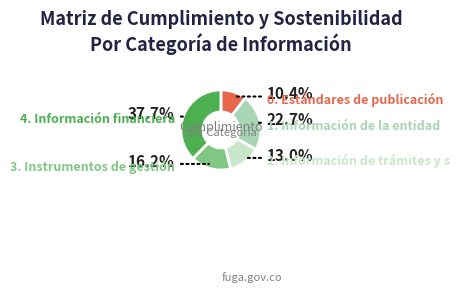

Approximately how many times larger is the value at 2. Información de trámites y servicios compared to 1. Información de la entidad?

0.6